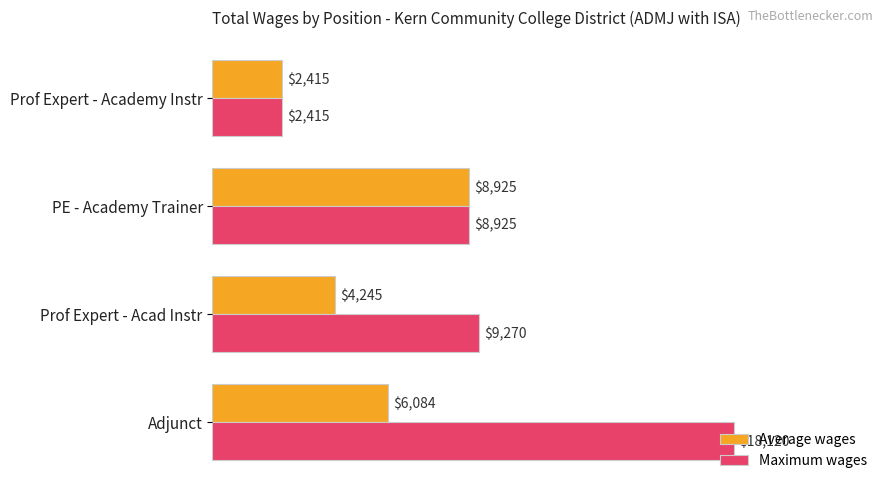

Rank the series by their average value, from highest to lowest.

Maximum wages, Average wages